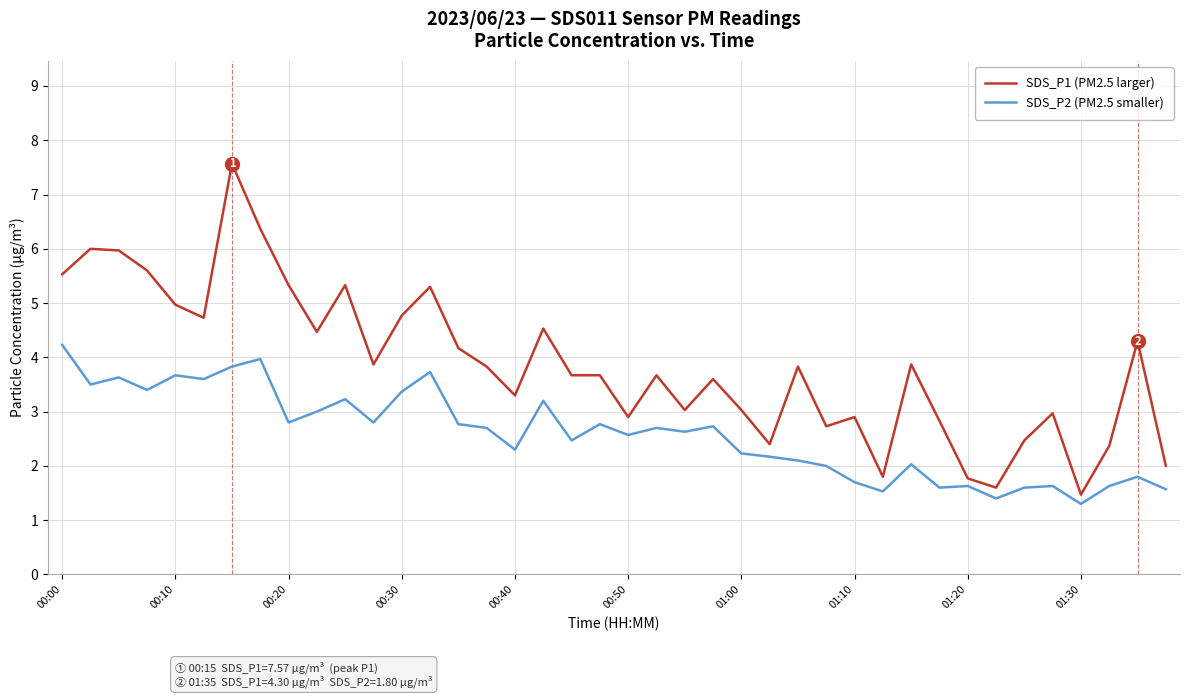

Which series has the widest spread of values?

SDS_P1 (PM2.5 larger)